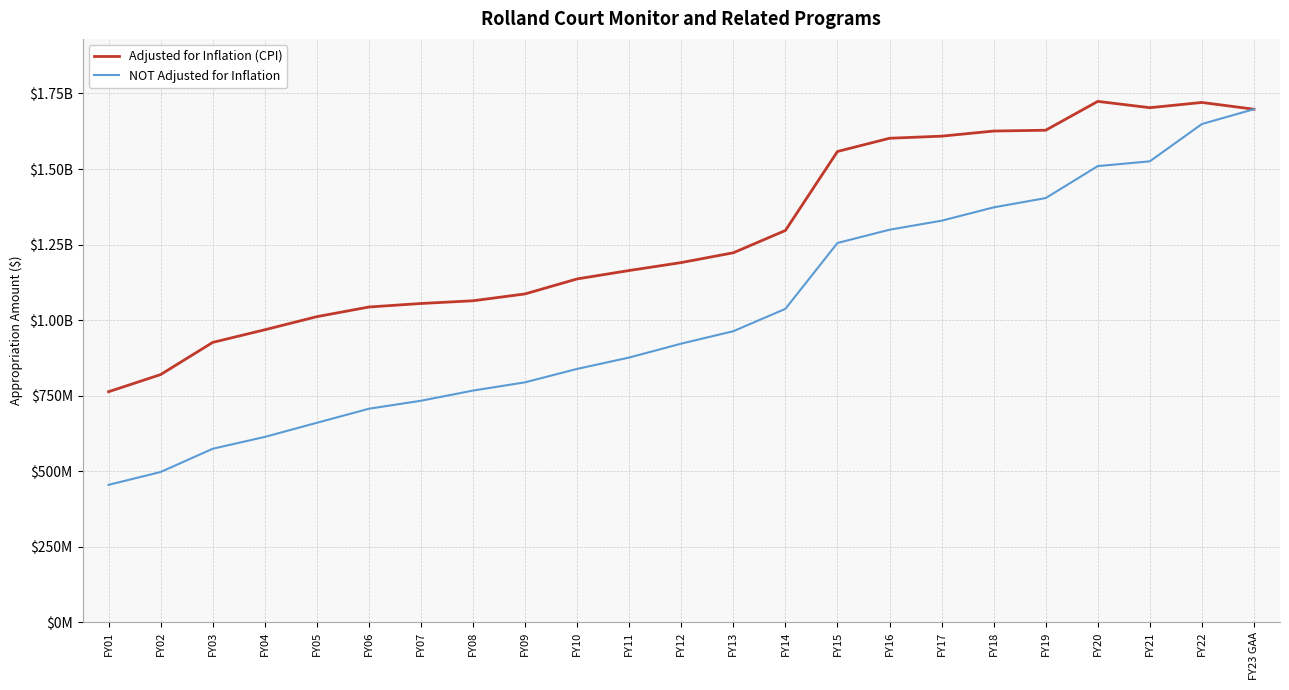

Which series has the largest total across all categories?

Adjusted for Inflation (CPI)